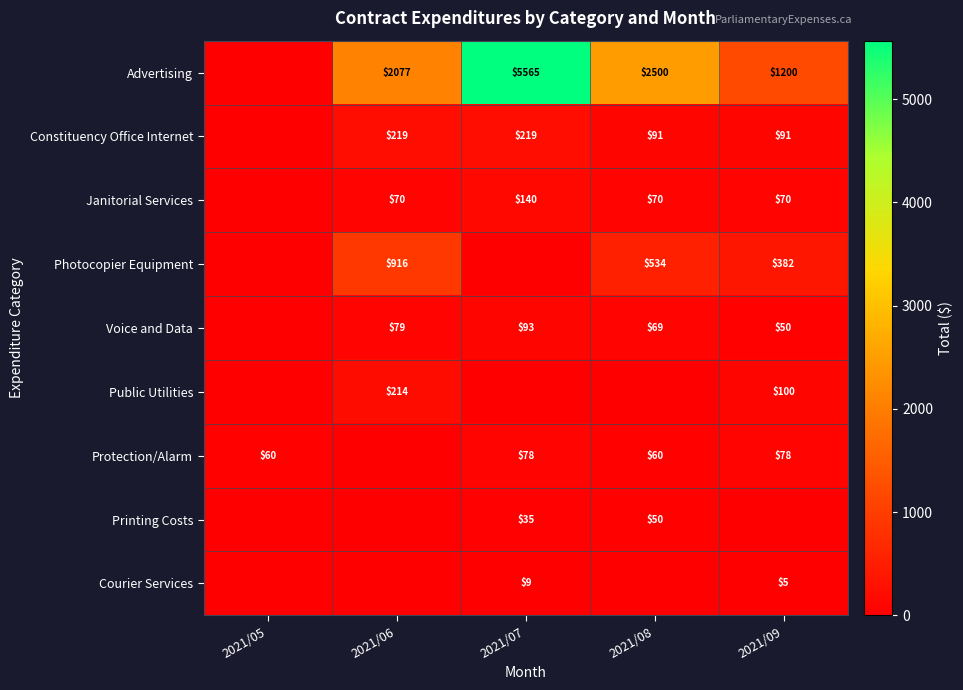

Is the value of Protection/Alarm at 2021/07 greater than the value of Voice and Data at 2021/06?

No